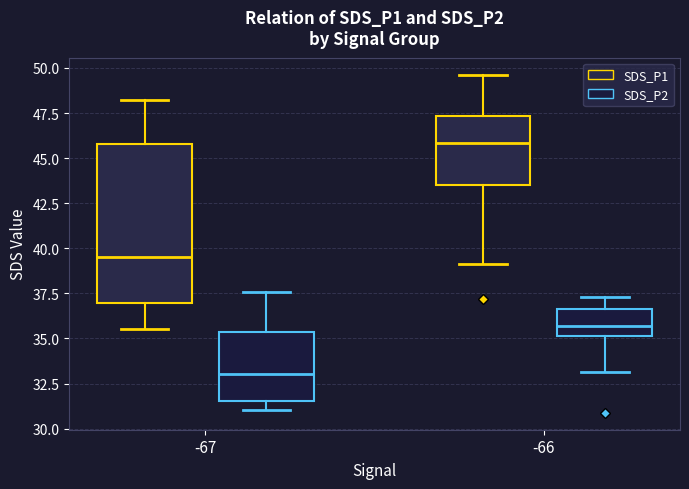

Which box is the tallest, from its lower edge to its upper edge?

-67 (SDS_P1)